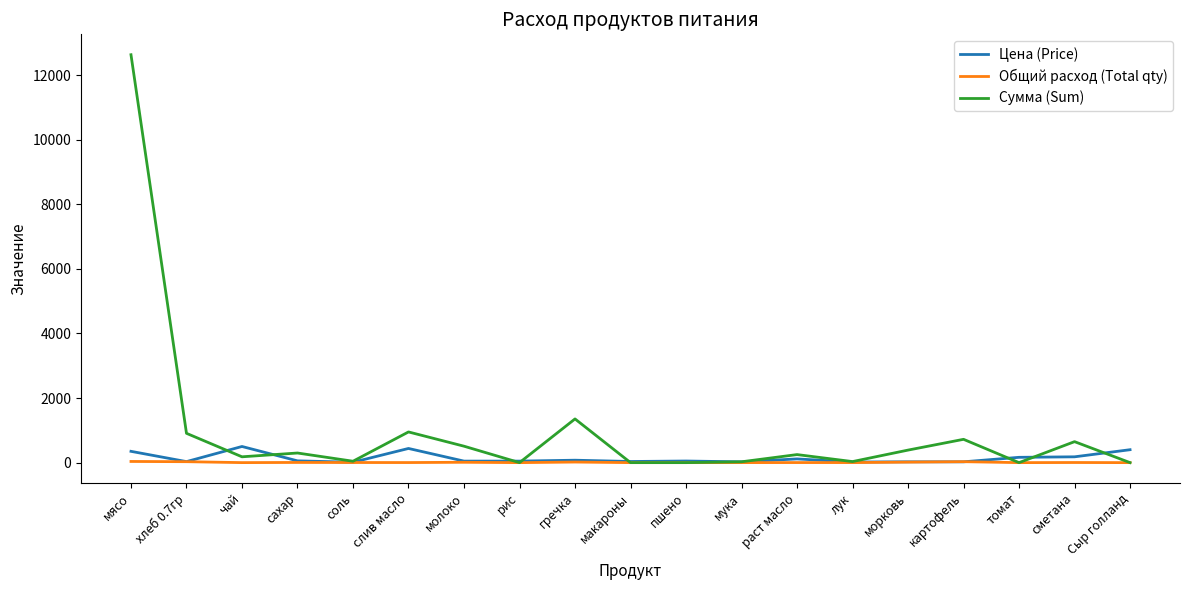

At which label is Сумма (Sum) closest to 6317?

гречка